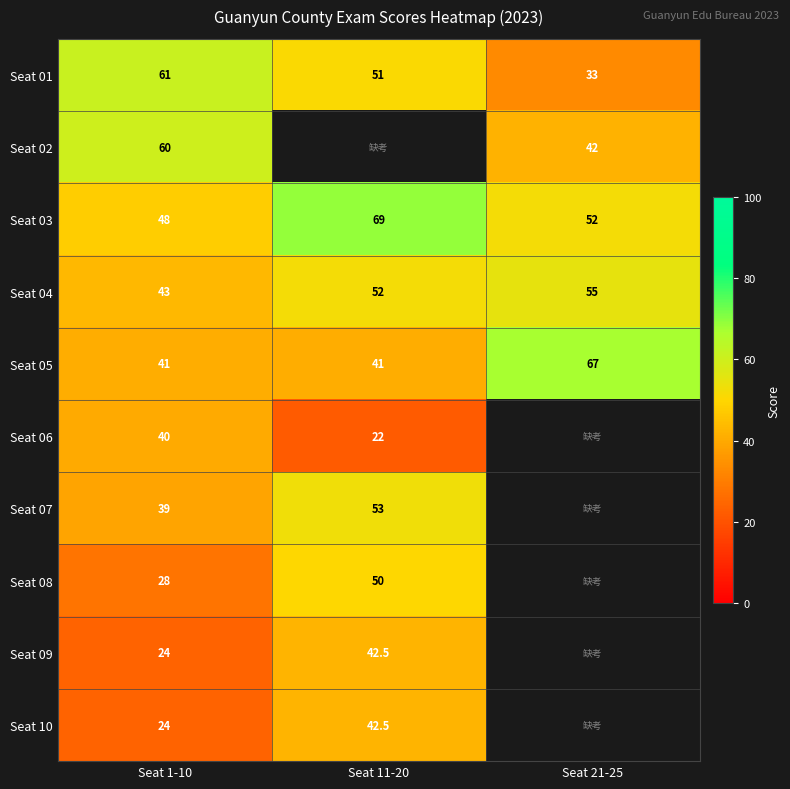

At which label does Seat 01 reach its peak?

Seat 1-10